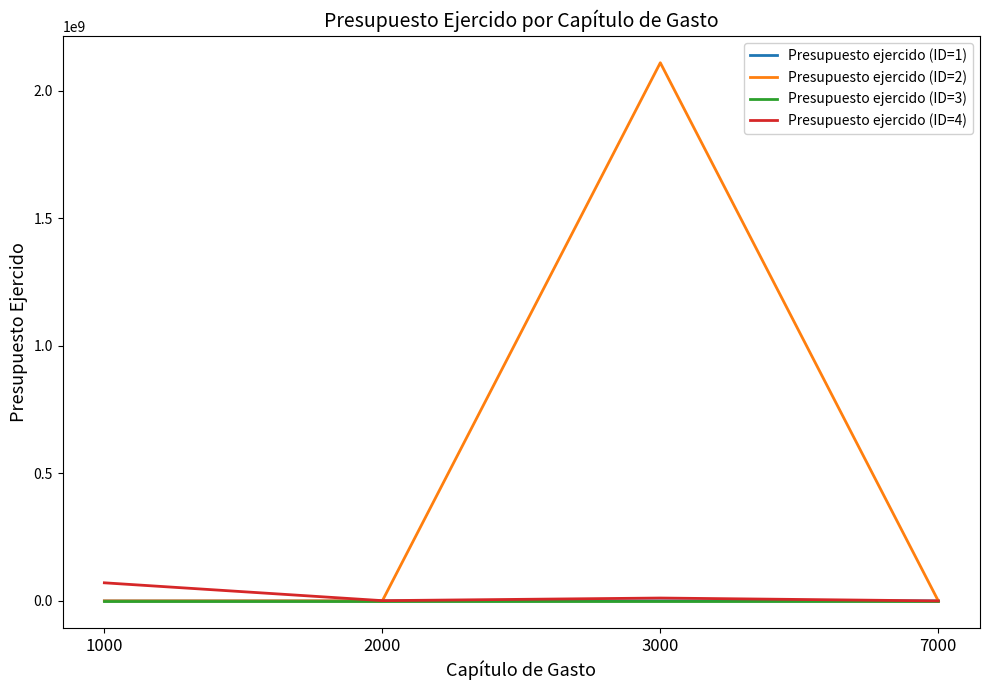

What is the highest value of the Presupuesto ejercido (ID=2) series?

2109748929.7